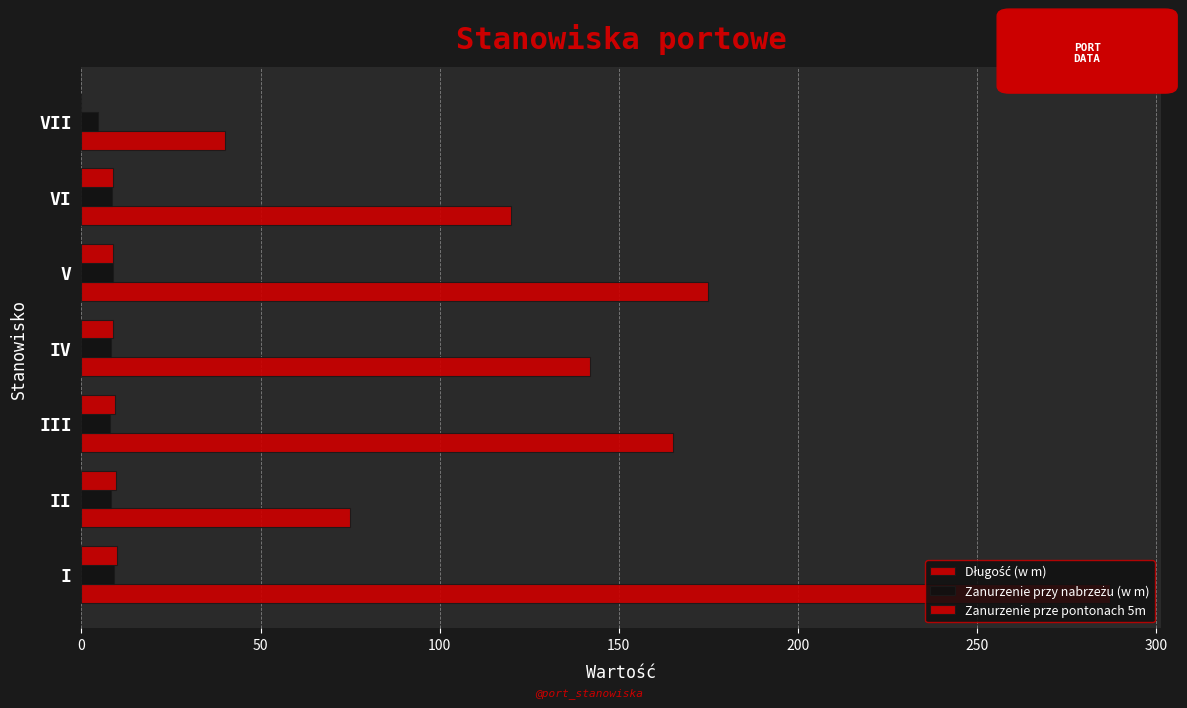

How many categories are shown in the chart?

7